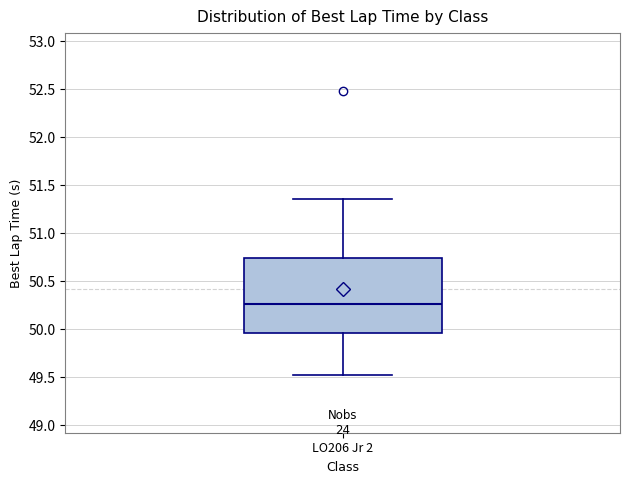

Read this box plot against the y-axis: the position of the median line, the range covered by the box, and the ends of both whiskers. The values are not printed on the chart, so give them approximately, as read against the axis.

median 50.25, box 49.95 to 50.75, whiskers 49.50 to 51.35